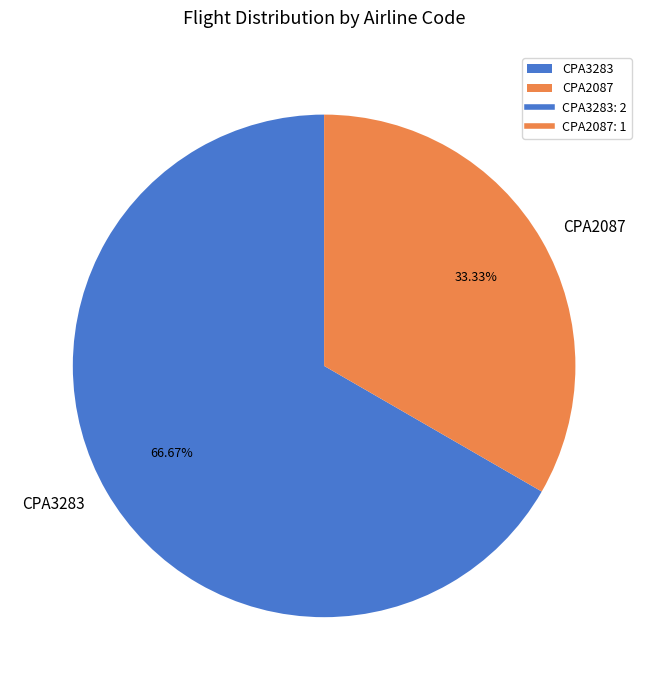

How many segments does this pie chart have?

2